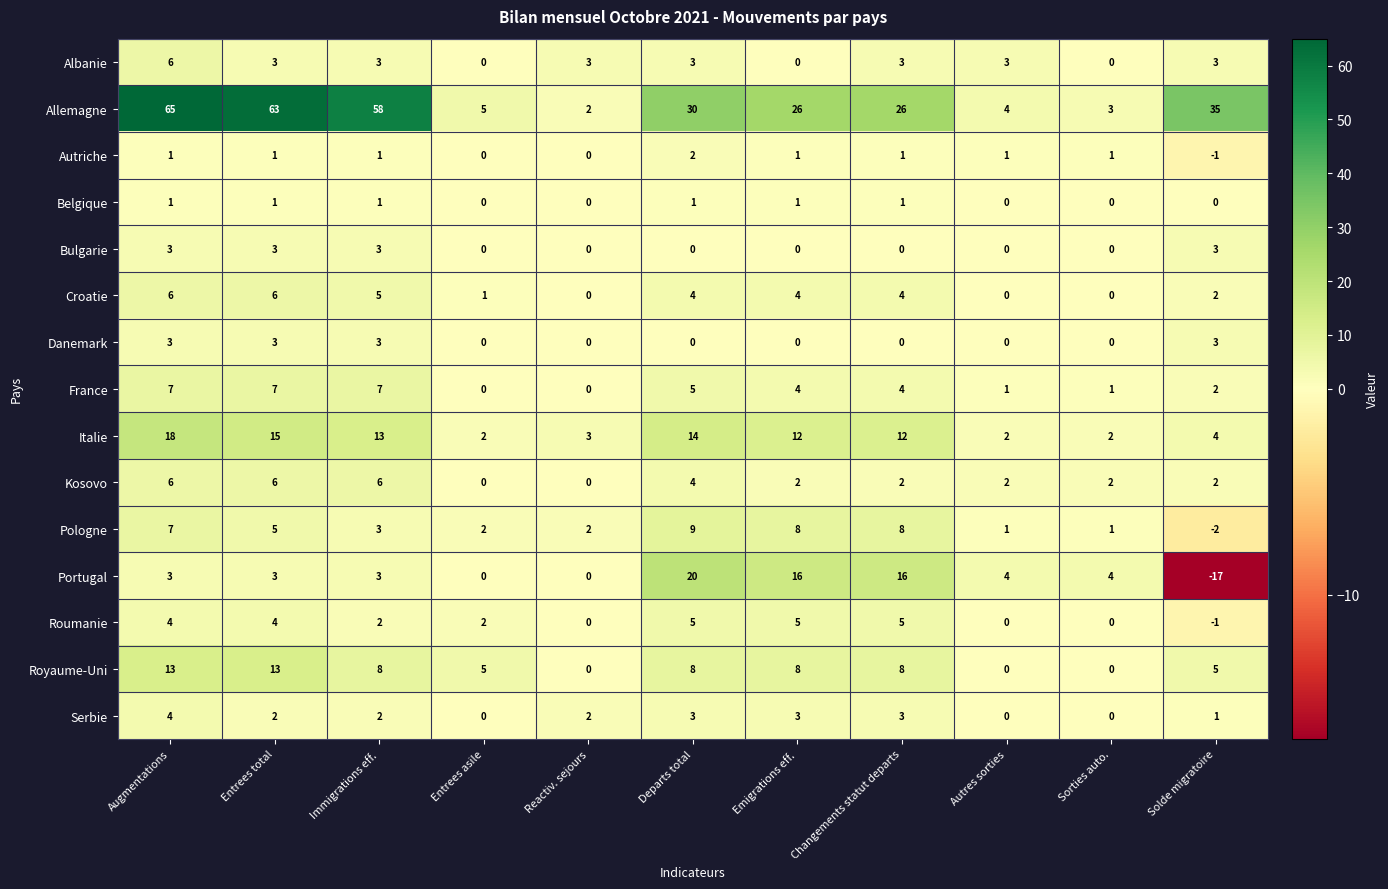

How many data points does each series have?

11